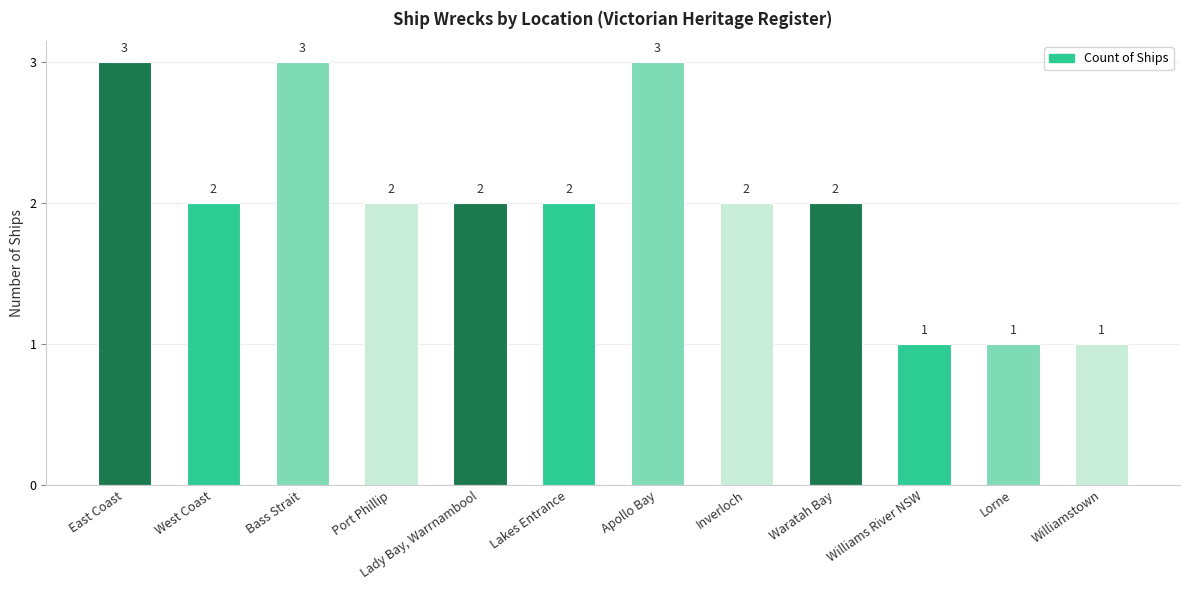

What is the sum of all values?

24